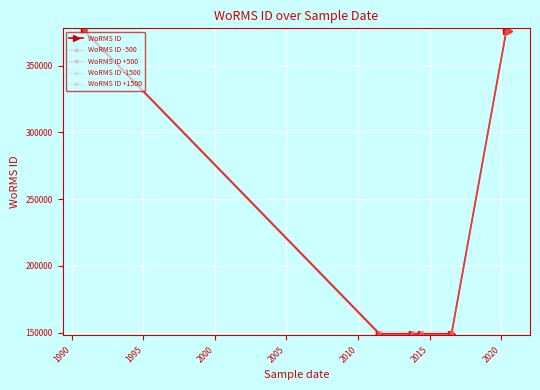

Rank the series at 2015 from highest to lowest value.

WoRMS ID +1500, WoRMS ID +500, WoRMS ID, WoRMS ID -500, WoRMS ID -1500